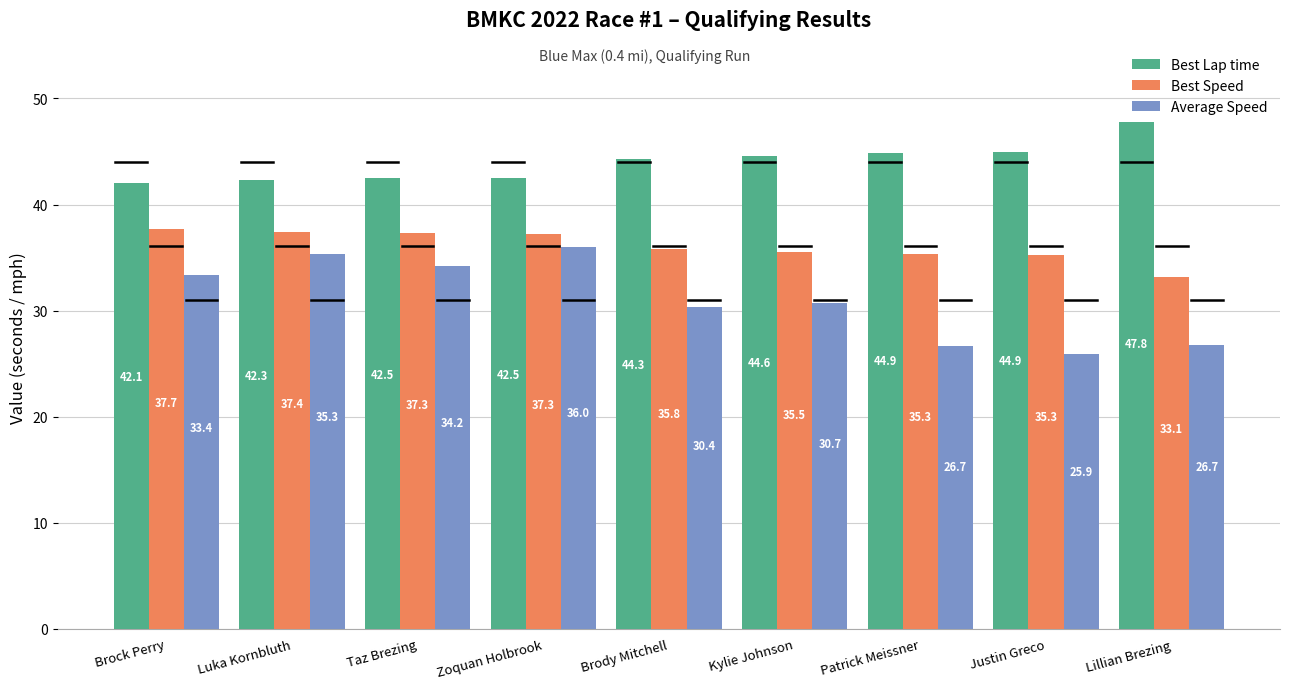

What is the greatest value displayed?

47.8